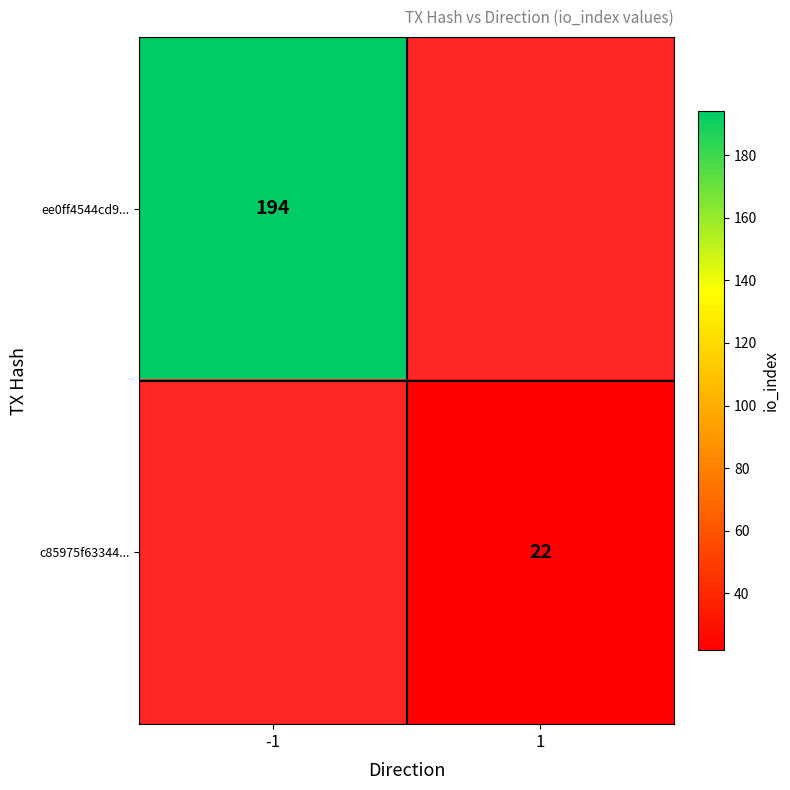

The ee0ff4544cd9... series shows 279 at -1. True or false?

False